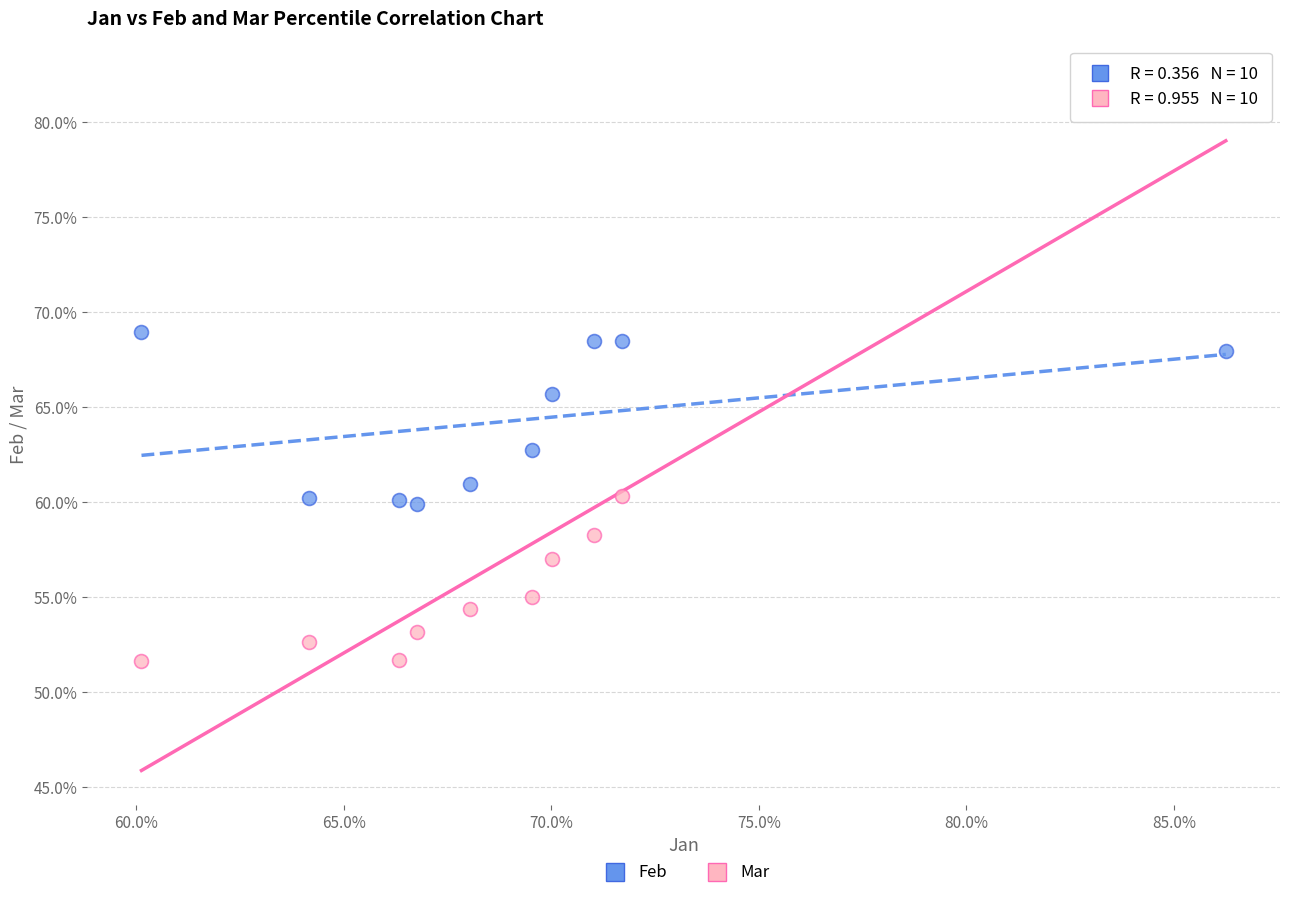

Which series has the largest Y range (max minus min)?

Mar